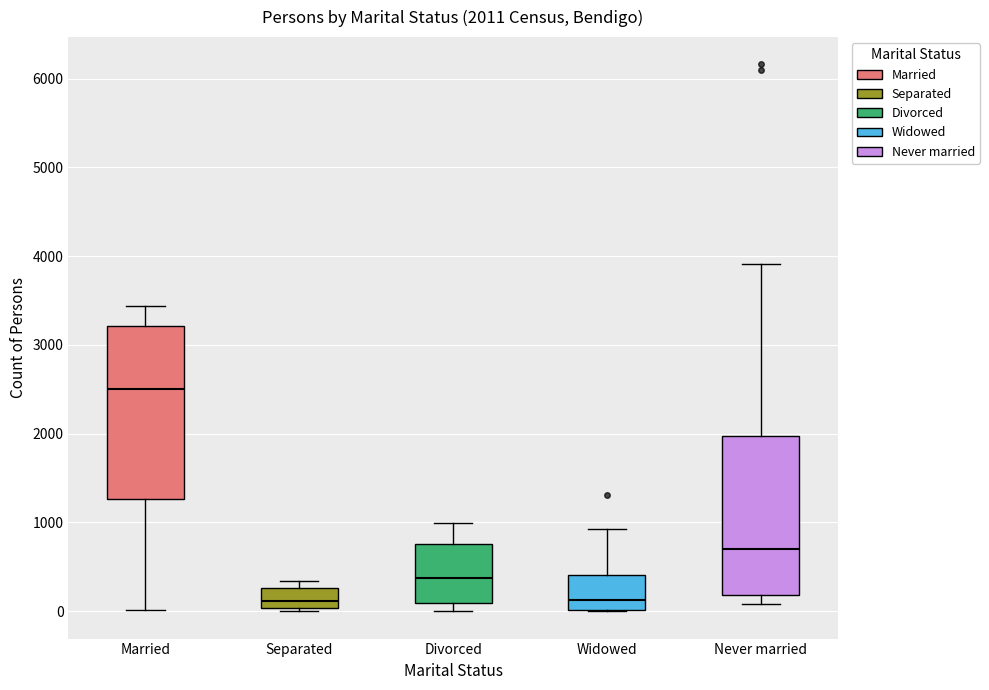

Which box has the highest median line?

Married